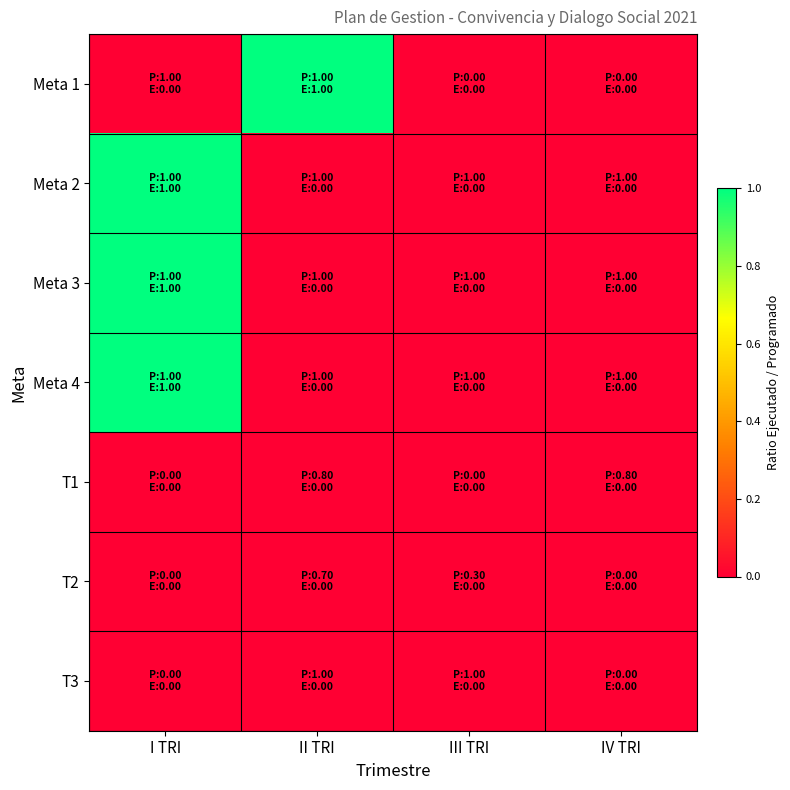

Which series has the widest spread of values?

Meta 1